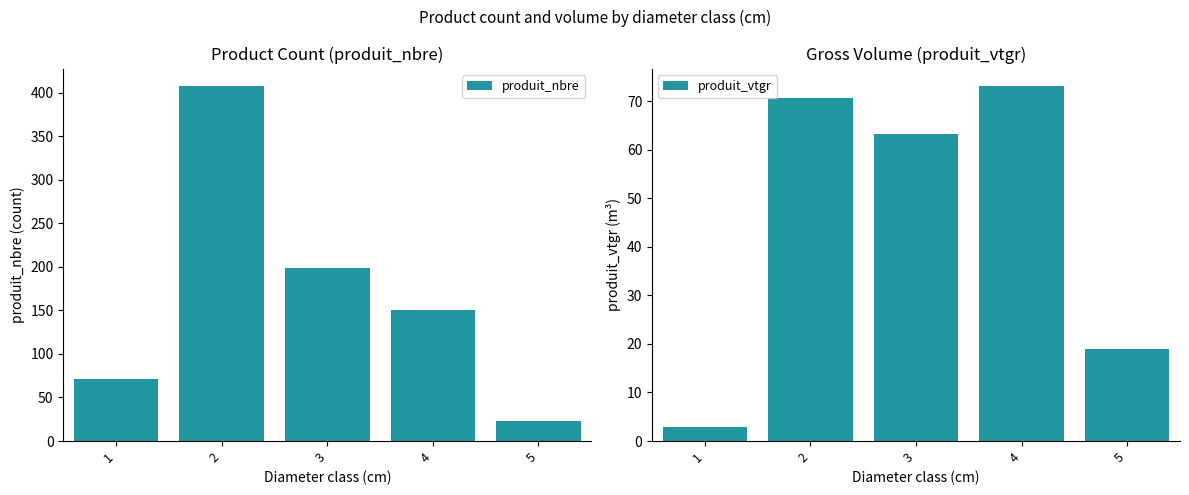

True or false: produit_vtgr has a value of 26.2 at 5.

False